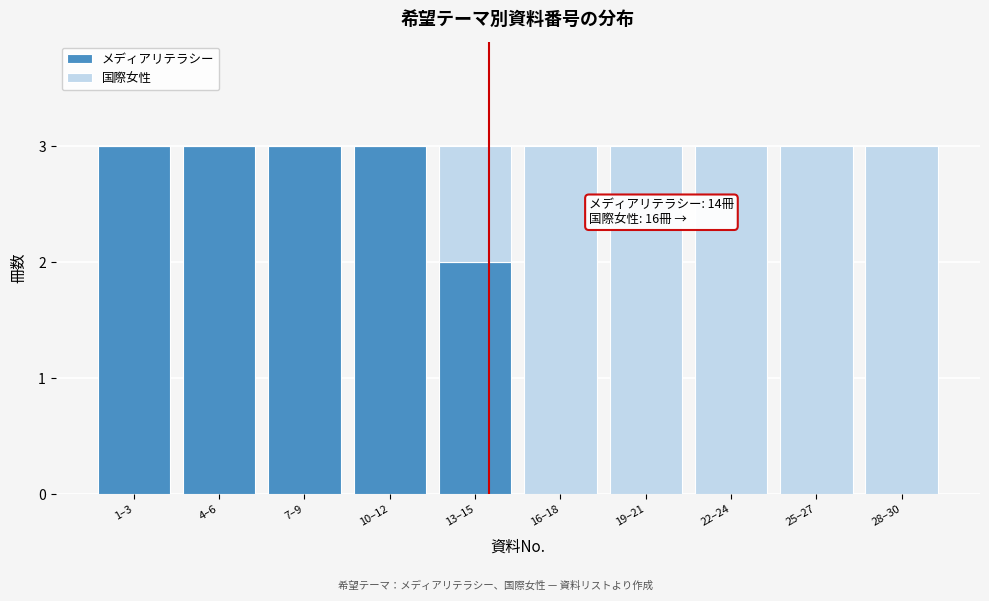

Reading left to right, what are the values for メディアリテラシー?

1–3=3	4–6=3	7–9=3	10–12=3	13–15=2	16–18=0	19–21=0	22–24=0	25–27=0	28–30=0